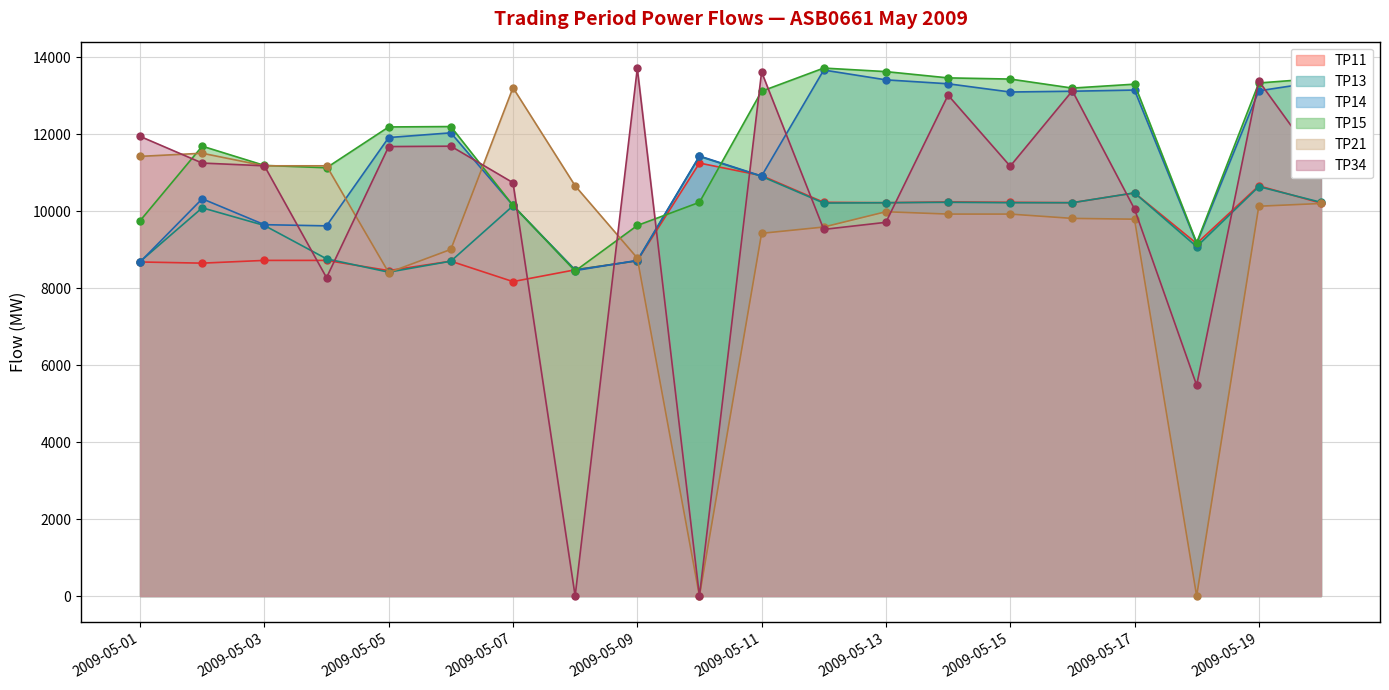

At which category does TP15 reach its first local peak?

2/5/2009